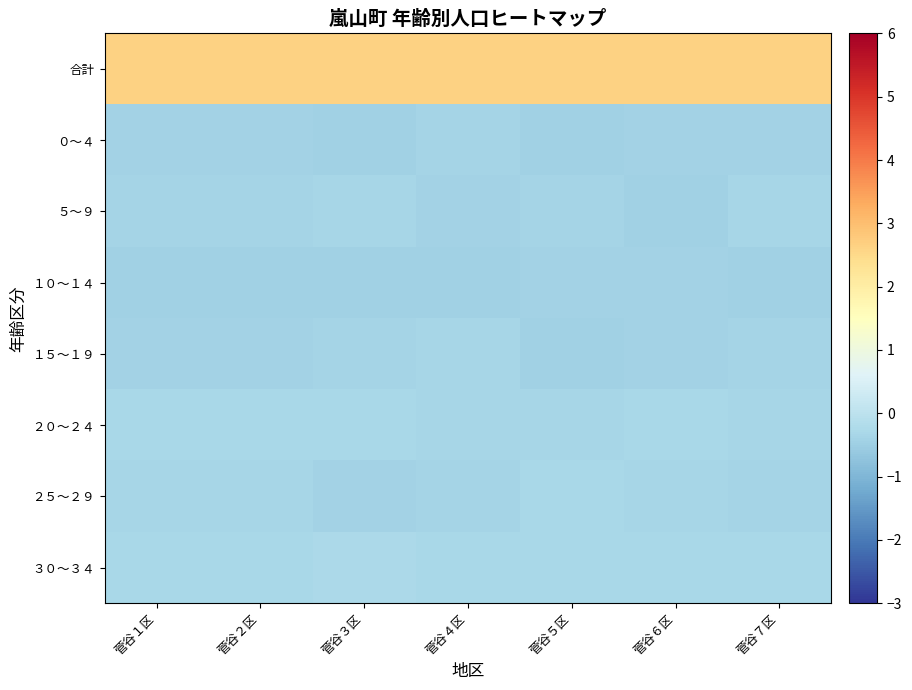

Reading left to right, transcribe all the data shown in this chart.

合計: 菅谷１区=2.6	菅谷２区=2.6	菅谷３区=2.6	菅谷４区=2.6	菅谷５区=2.6	菅谷６区=2.6	菅谷７区=2.6
０～４: 菅谷１区=-0.4	菅谷２区=-0.4	菅谷３区=-0.5	菅谷４区=-0.4	菅谷５区=-0.5	菅谷６区=-0.4	菅谷７区=-0.4
５～９: 菅谷１区=-0.4	菅谷２区=-0.4	菅谷３区=-0.4	菅谷４区=-0.4	菅谷５区=-0.4	菅谷６区=-0.4	菅谷７区=-0.3
１０～１４: 菅谷１区=-0.5	菅谷２区=-0.4	菅谷３区=-0.4	菅谷４区=-0.5	菅谷５区=-0.4	菅谷６区=-0.4	菅谷７区=-0.5
１５～１９: 菅谷１区=-0.4	菅谷２区=-0.4	菅谷３区=-0.4	菅谷４区=-0.4	菅谷５区=-0.4	菅谷６区=-0.4	菅谷７区=-0.4
２０～２４: 菅谷１区=-0.3	菅谷２区=-0.3	菅谷３区=-0.3	菅谷４区=-0.3	菅谷５区=-0.3	菅谷６区=-0.3	菅谷７区=-0.4
２５～２９: 菅谷１区=-0.4	菅谷２区=-0.4	菅谷３区=-0.4	菅谷４区=-0.4	菅谷５区=-0.3	菅谷６区=-0.3	菅谷７区=-0.4
３０～３４: 菅谷１区=-0.3	菅谷２区=-0.3	菅谷３区=-0.3	菅谷４区=-0.3	菅谷５区=-0.3	菅谷６区=-0.3	菅谷７区=-0.3